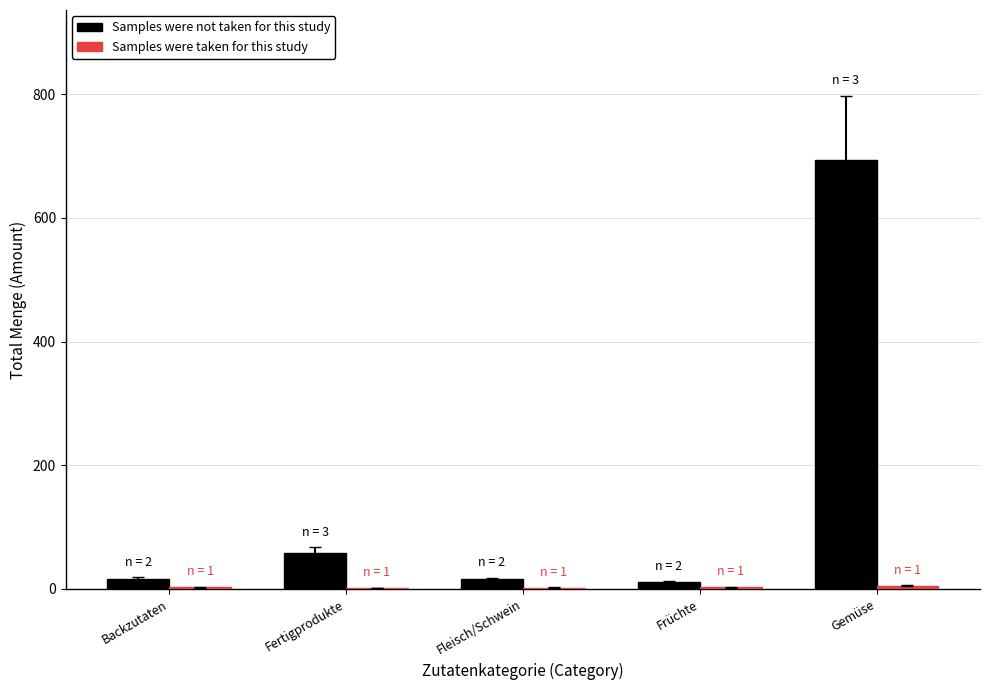

Where is Samples were not taken for this study nearest to the value 352?

Fertigprodukte